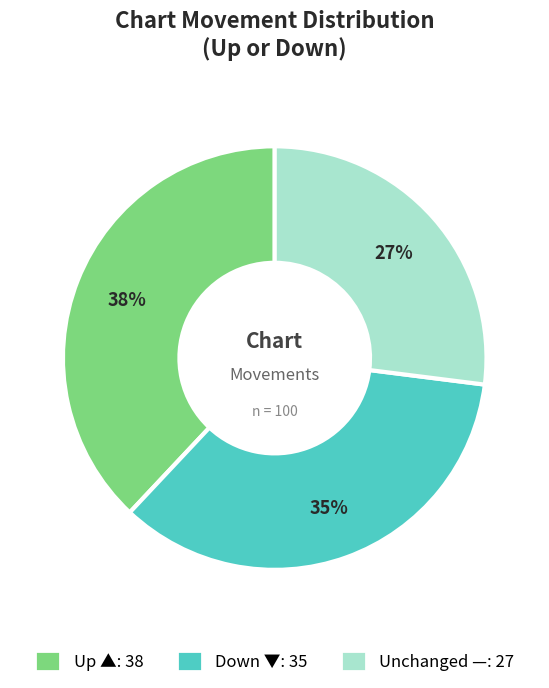

To the nearest percent, what is the difference between the largest and smallest slice percentages?

11%